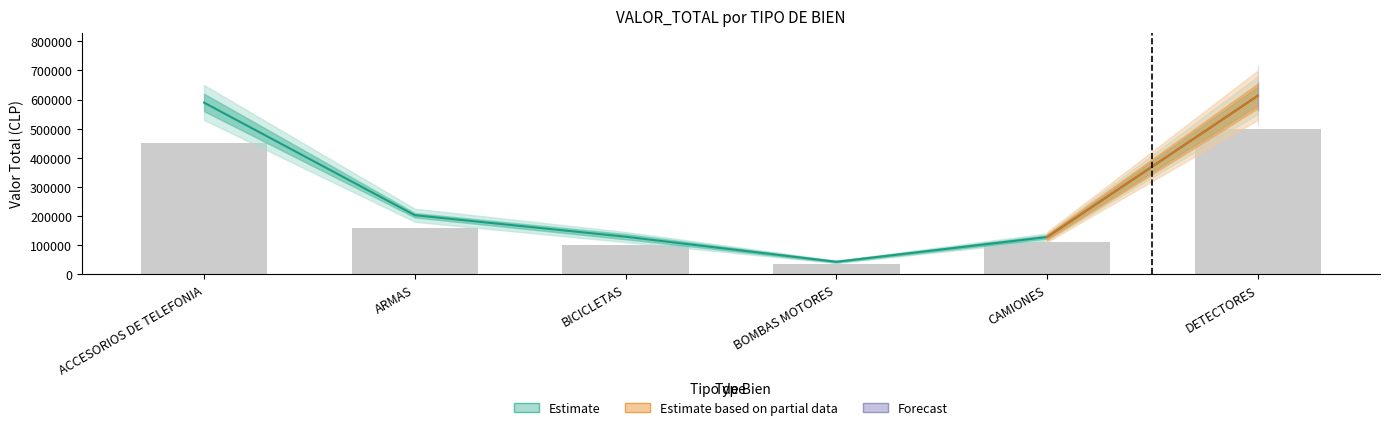

Rank the categories by value from highest to lowest.

DETECTORES, ACCESORIOS DE TELEFONIA, ARMAS, BICICLETAS, CAMIONES, BOMBAS MOTORES